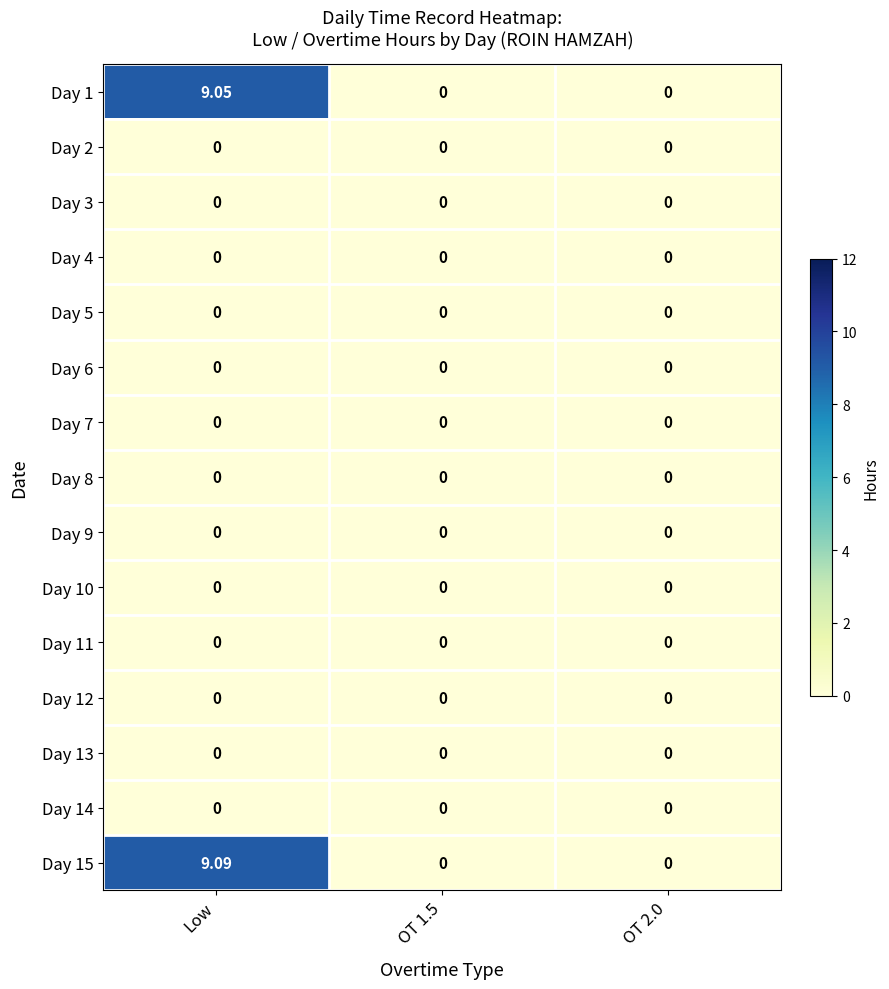

At which category is the sum across all series the highest?

Low